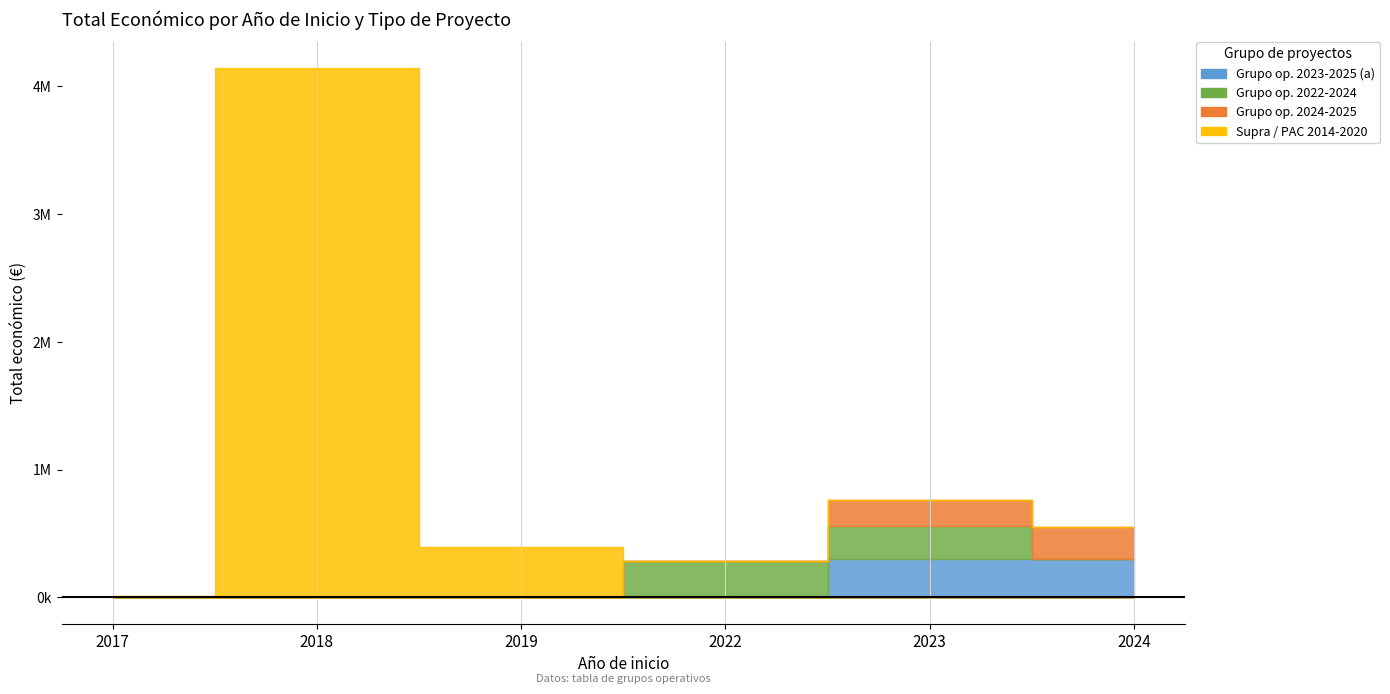

What is the approximate value of Total económico (≤300k) at 2024, to the nearest 100?

299900